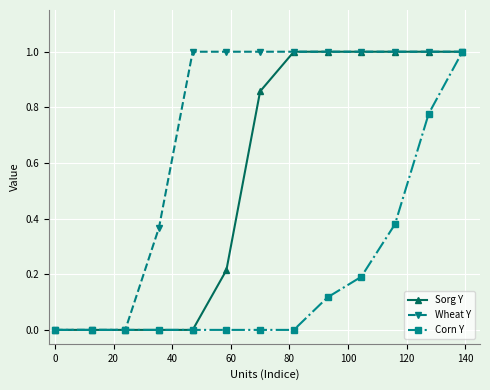

Does the chart display data point markers on the line(s)?

Yes